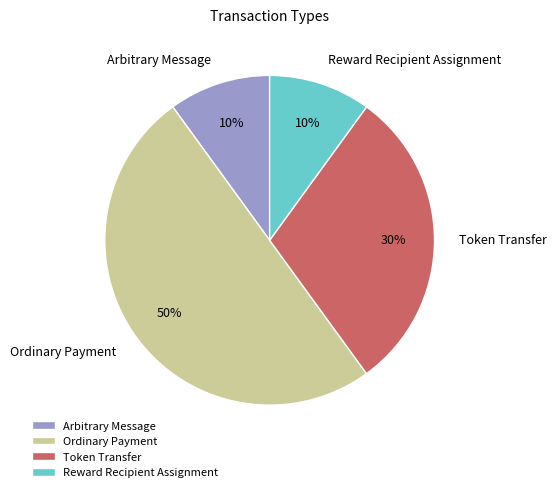

Which has a higher value, Token Transfer or Reward Recipient Assignment?

Token Transfer